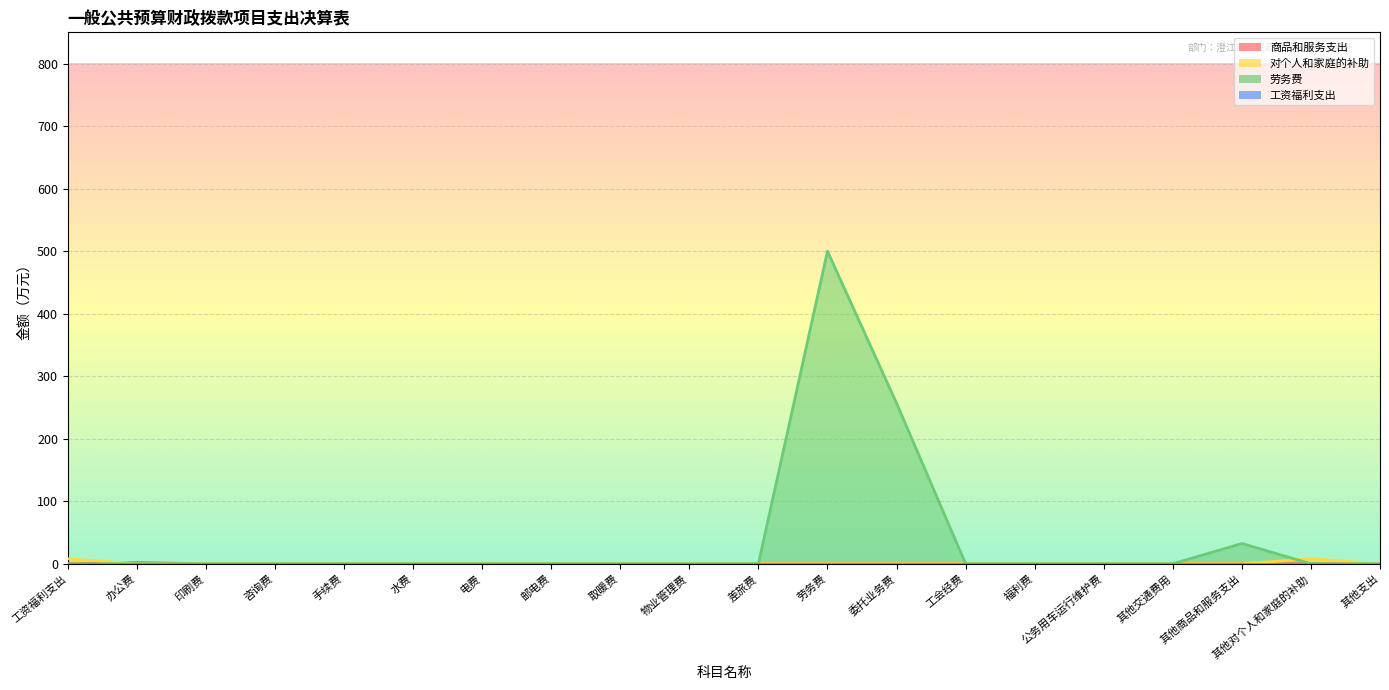

The value of 商品和服务支出 at 其他对个人和家庭的补助 is 0.0. True or false?

True